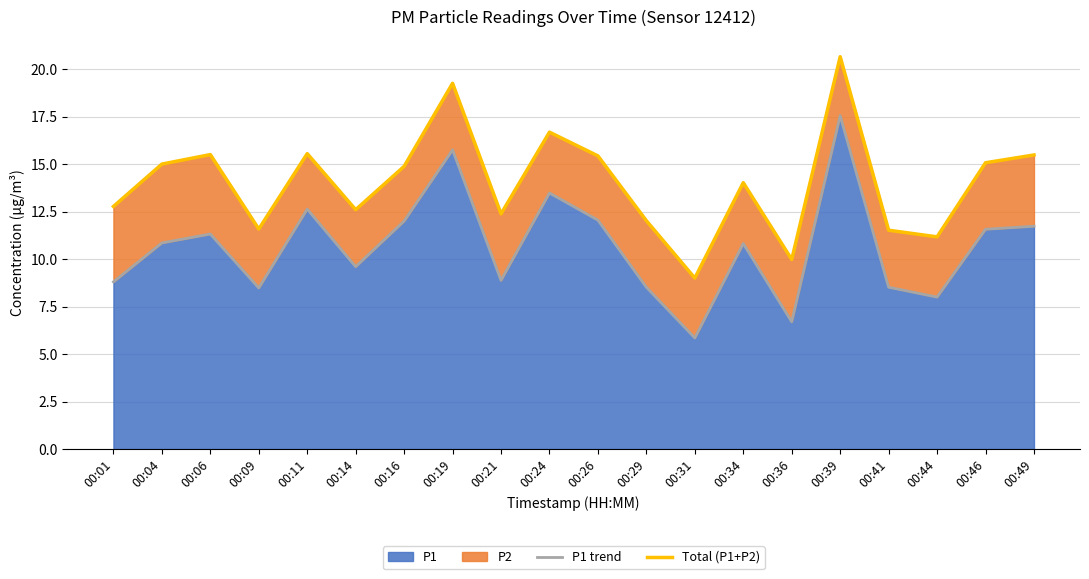

List the labels in order of Total (P1+P2) value, smallest first.

00:31, 00:36, 00:44, 00:41, 00:09, 00:29, 00:21, 00:14, 00:01, 00:34, 00:16, 00:04, 00:46, 00:26, 00:49, 00:06, 00:11, 00:24, 00:19, 00:39